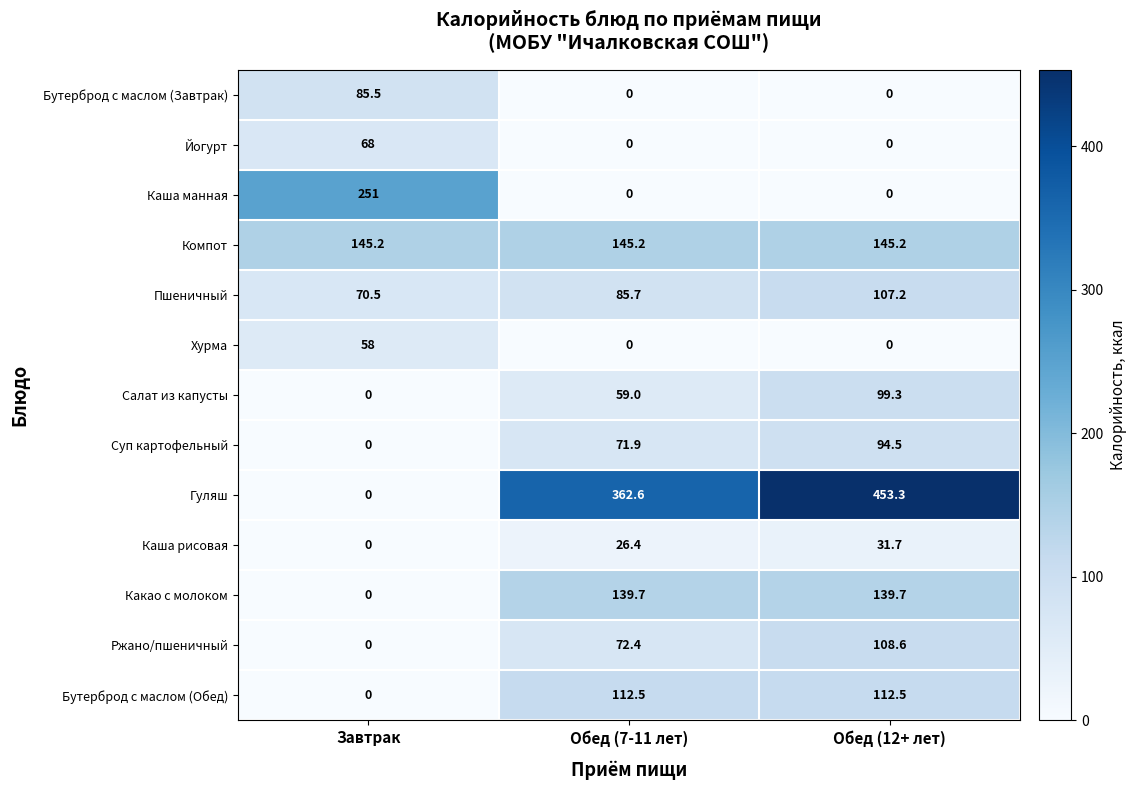

At how many categories does at least one series exceed 63?

3